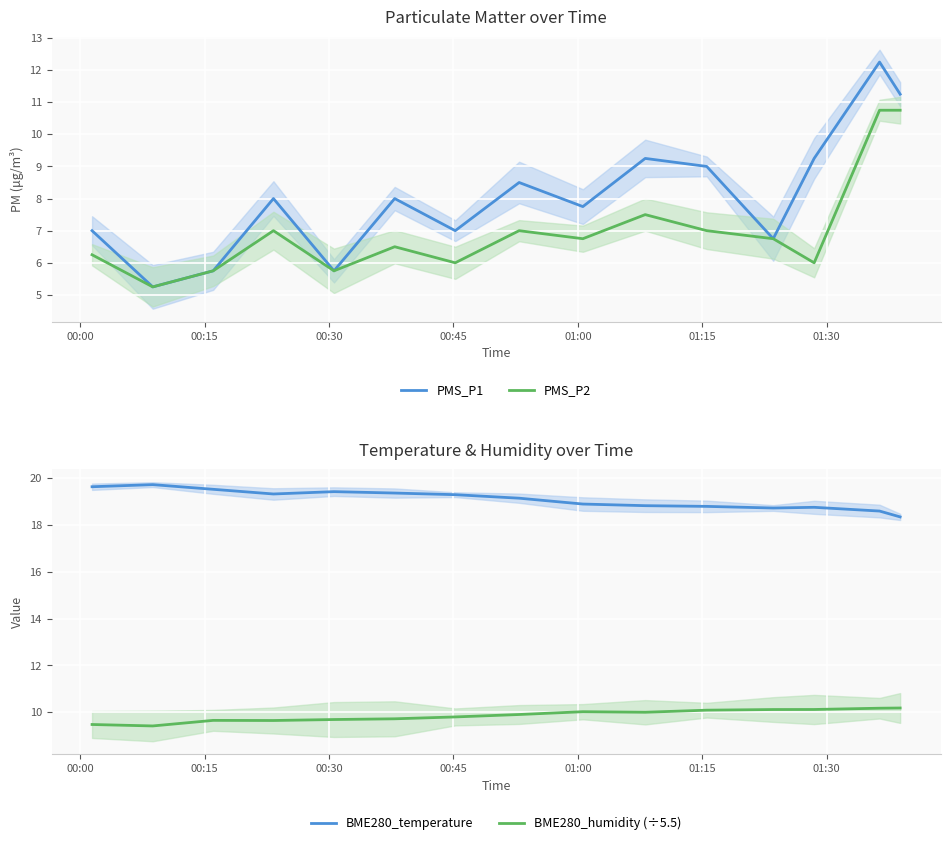

True or false: BME280_humidity (÷5.5) and BME280_temperature cross at least once.

False